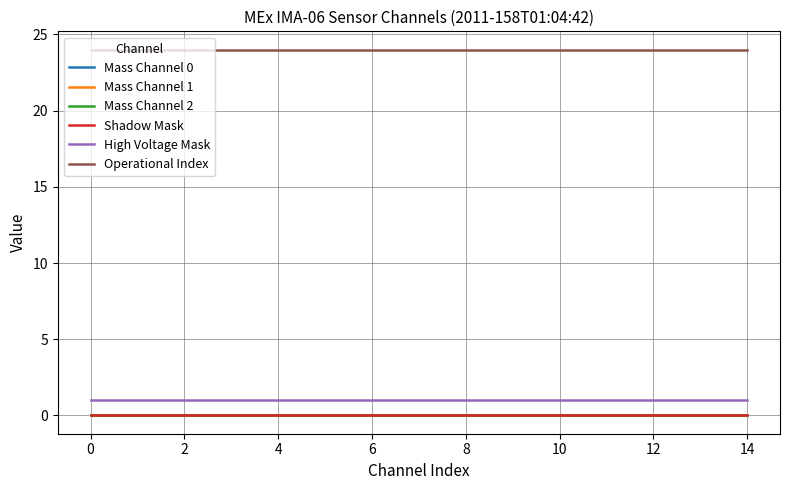

What is the label of the 11th point from the left?

10